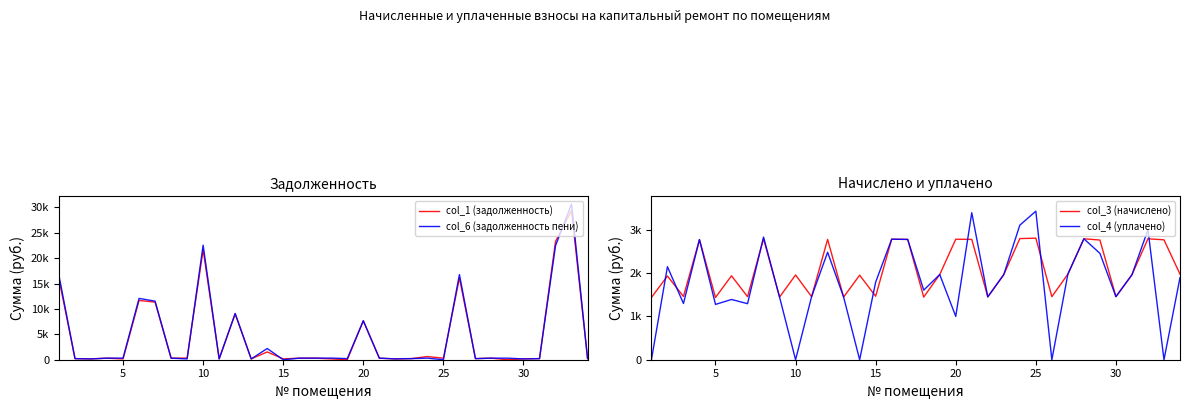

What are all the series names shown in the legend?

col_1 (задолженность), col_6 (задолженность пени), col_3 (начислено), col_4 (уплачено)